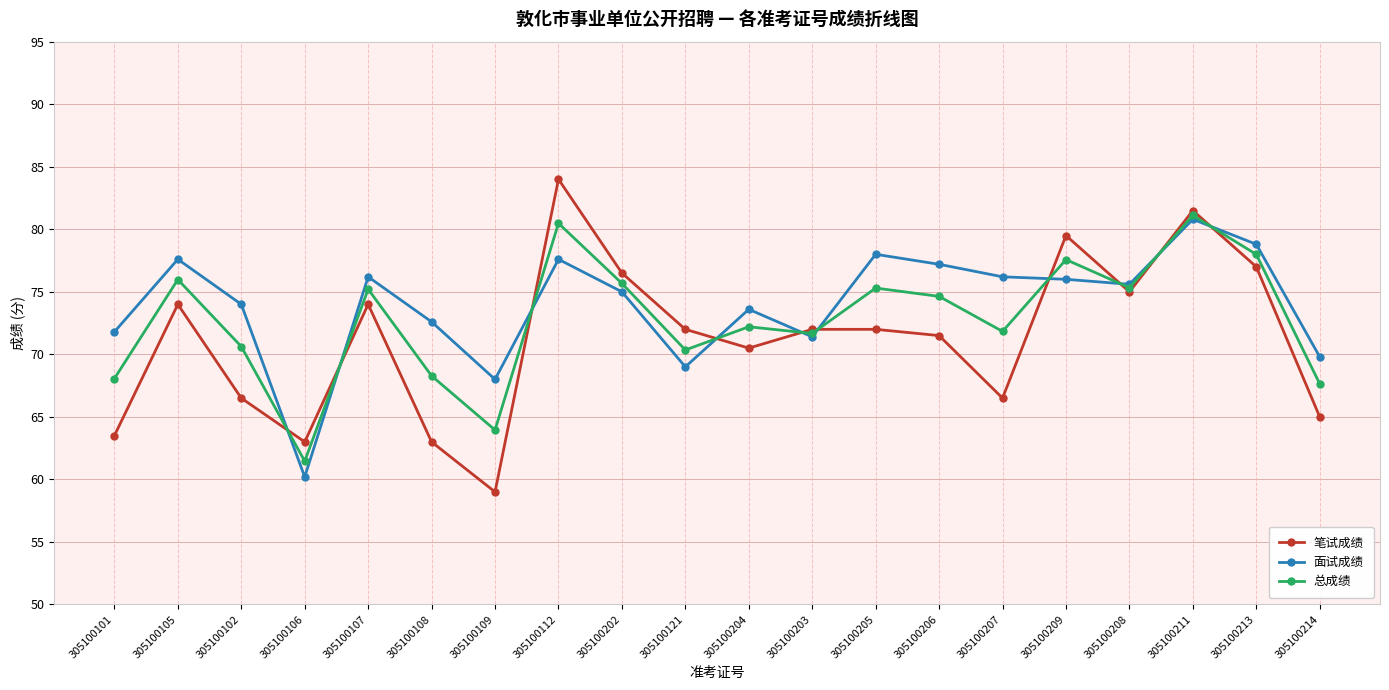

What is the difference between the 总成绩 values at 305100205 and 305100209?

2.3